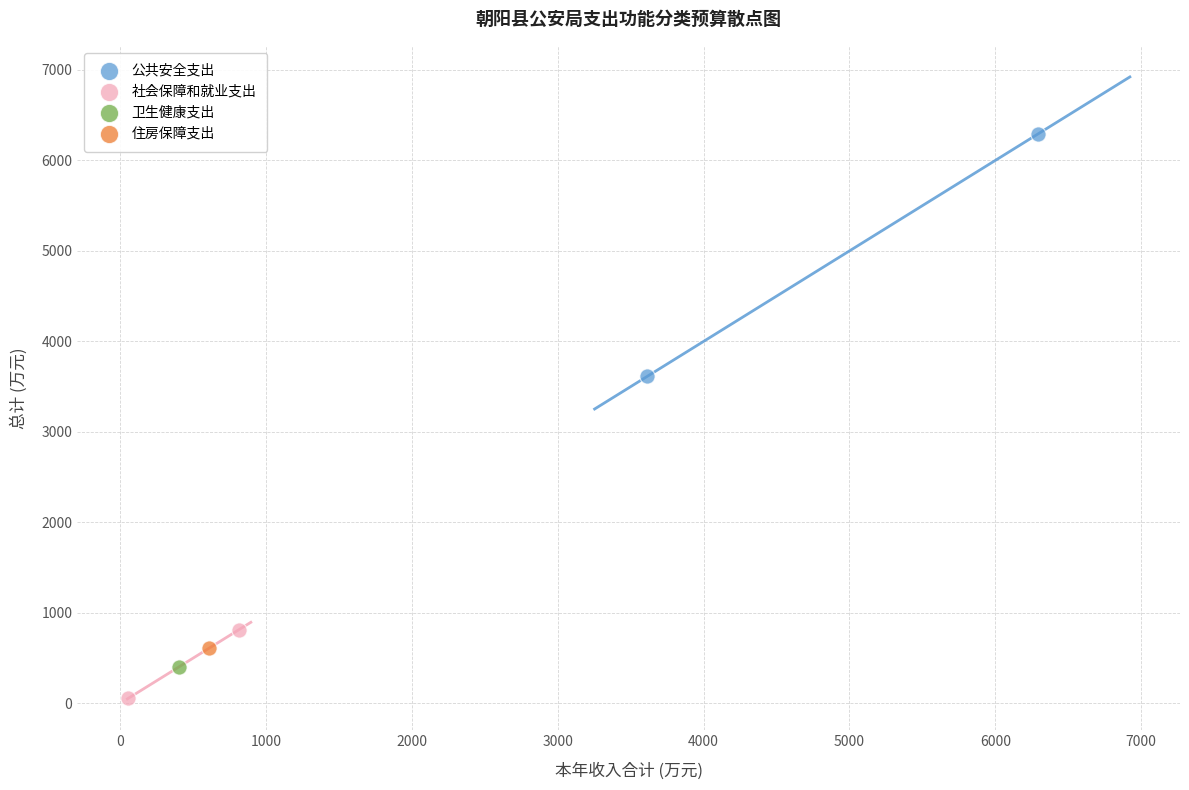

What are all the series names shown in the legend?

公共安全支出, 社会保障和就业支出, 卫生健康支出, 住房保障支出